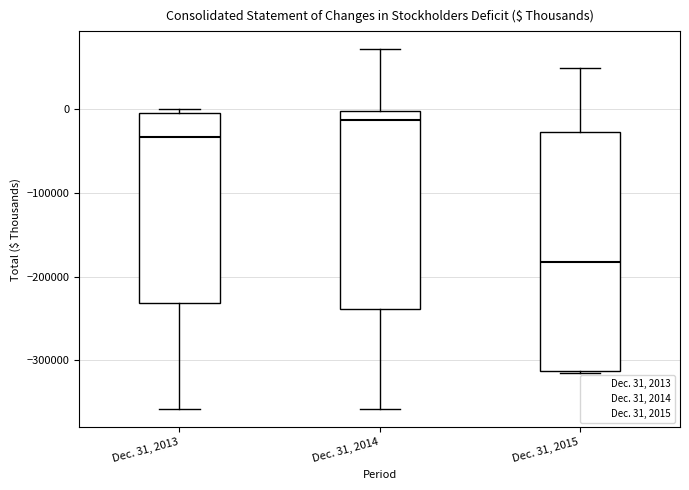

Where is the upper edge of the box for Dec. 31, 2014 on the y-axis? The values are not printed on the chart, so give them approximately, as read against the axis.

0